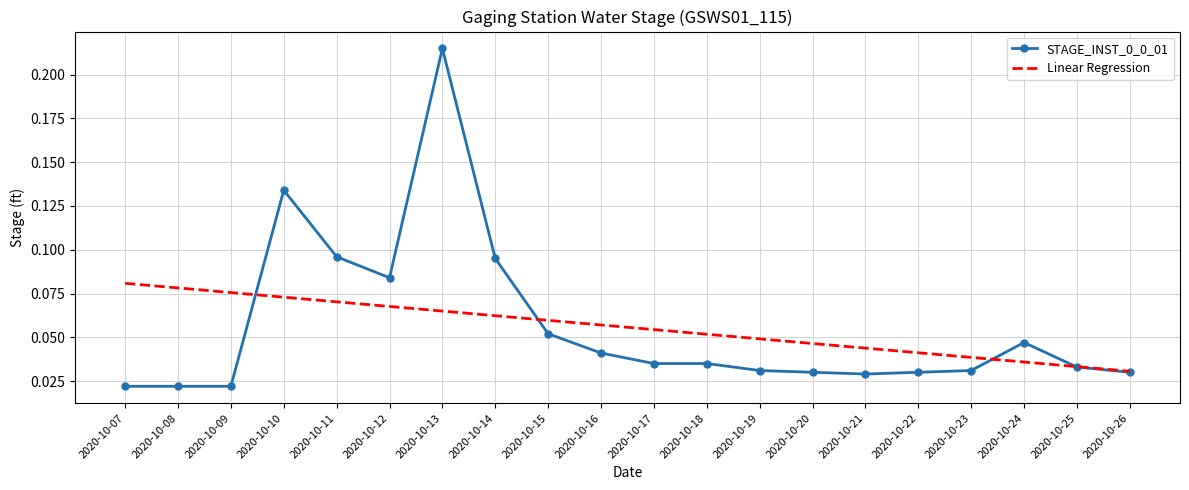

At which category is the sum across all series the highest?

2020-10-13